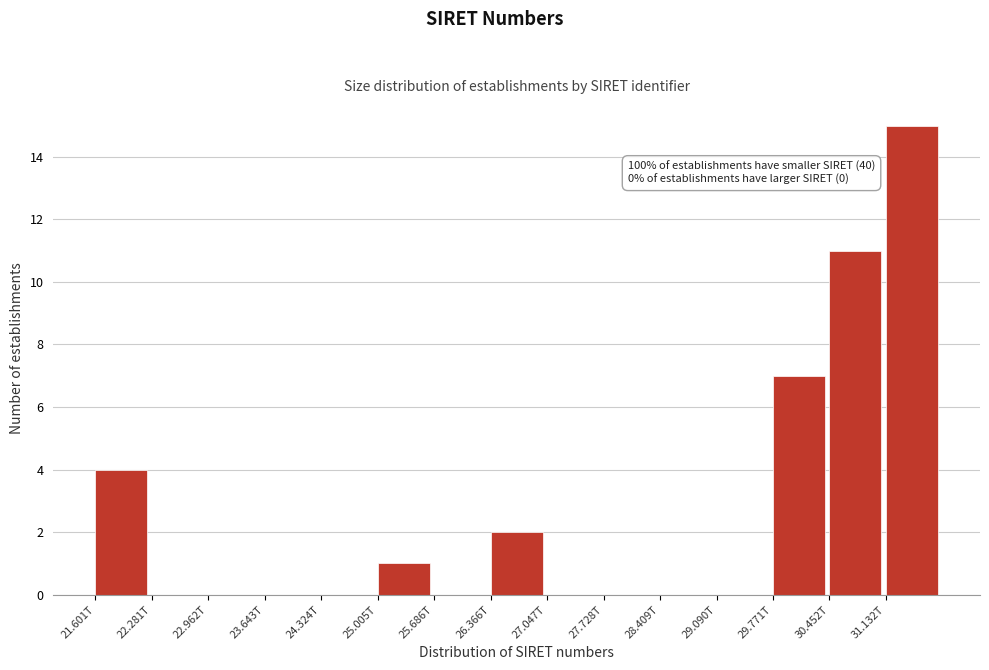

Reading right to left, extract all data points from this chart.

31.132T=15	30.452T=11	29.771T=7	29.090T=0	28.409T=0	27.728T=0	27.047T=0	26.366T=2	25.686T=0	25.005T=1	24.324T=0	23.643T=0	22.962T=0	22.281T=0	21.601T=4